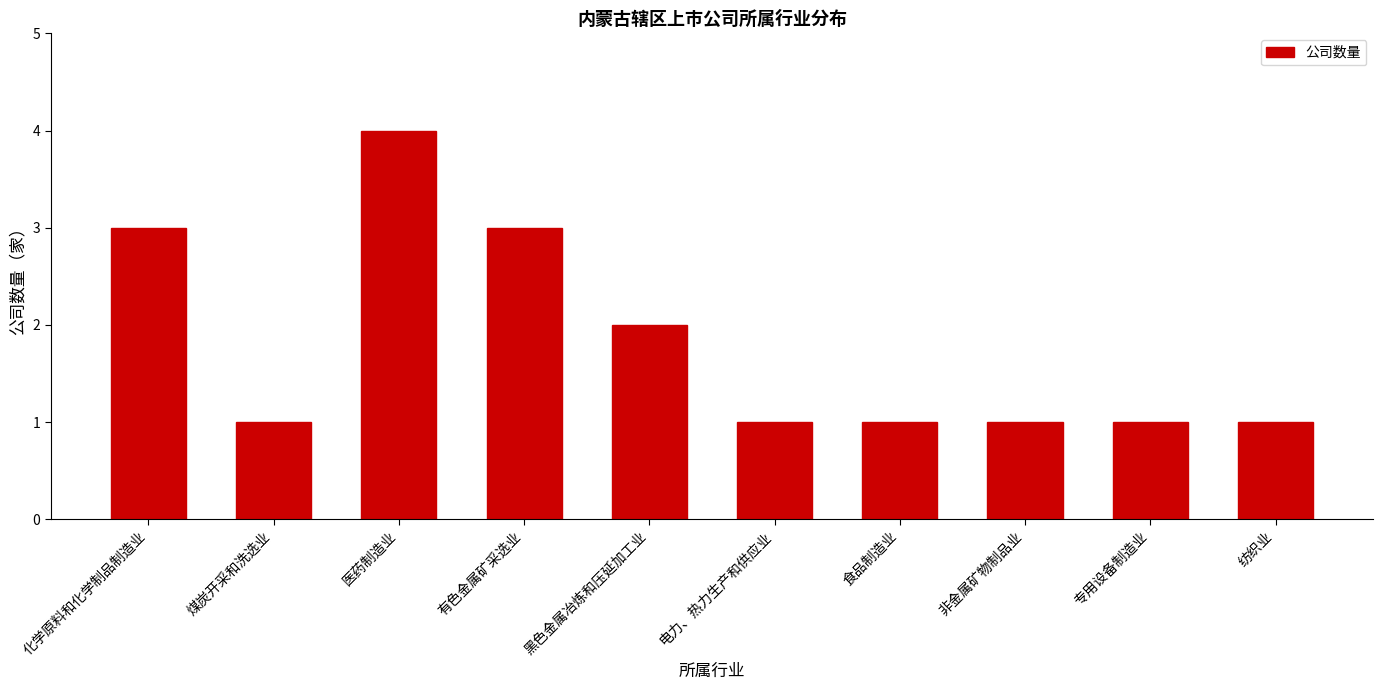

Is it true that the value at 化学原料和化学制品制造业 is 3?

True